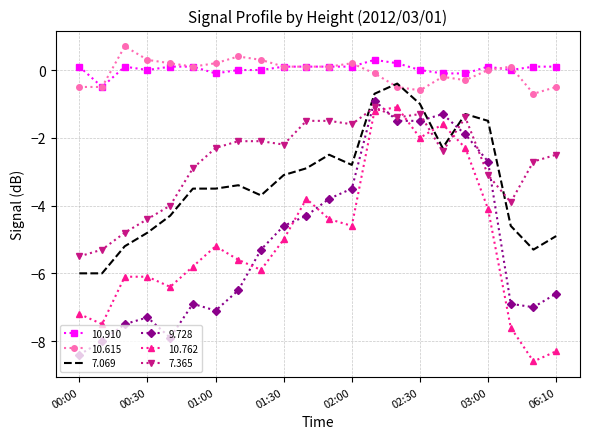

What is the minimum value shown in the chart?

-8.6